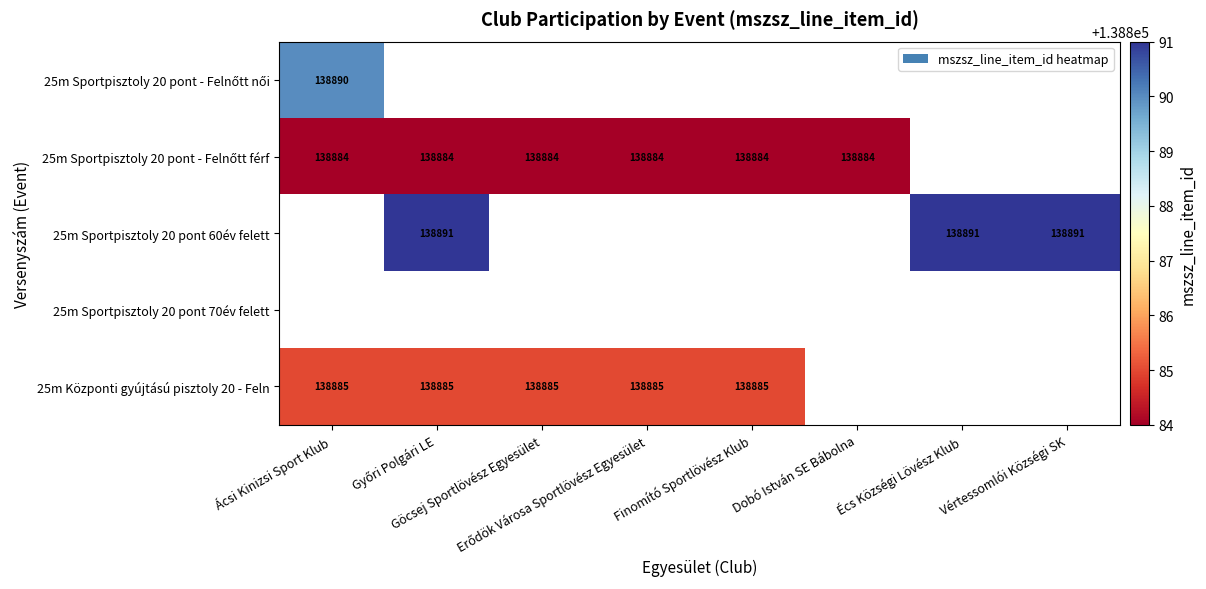

Is the value of 25m Központi gyújtású pisztoly 20 - Feln at Göcsej Sportlövész Egyesület greater than the value of 25m Sportpisztoly 20 pont - Felnőtt férf at Ácsi Kinizsi Sport Klub?

Yes